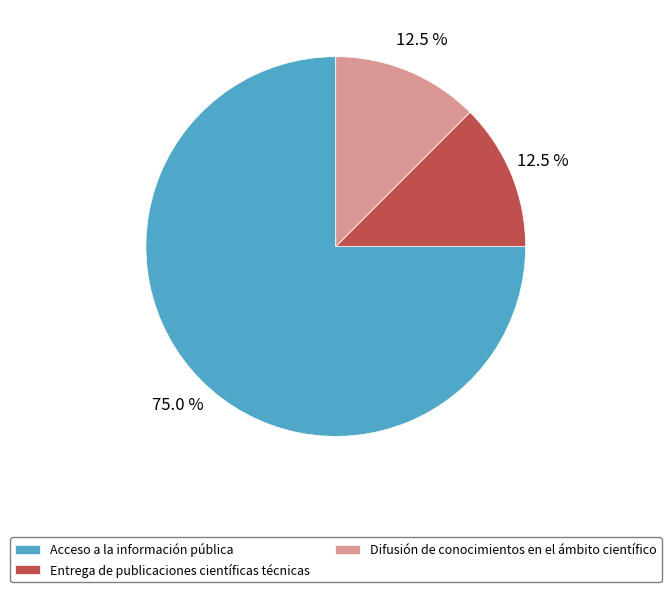

To the nearest percent, what is the difference between the largest and smallest slice percentages?

62%